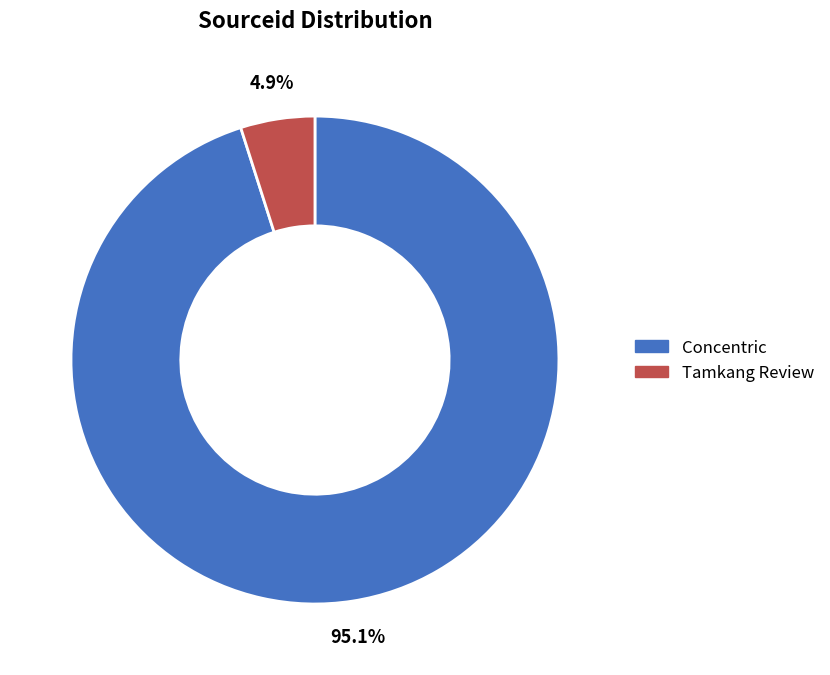

Count the number of slices in the pie.

2